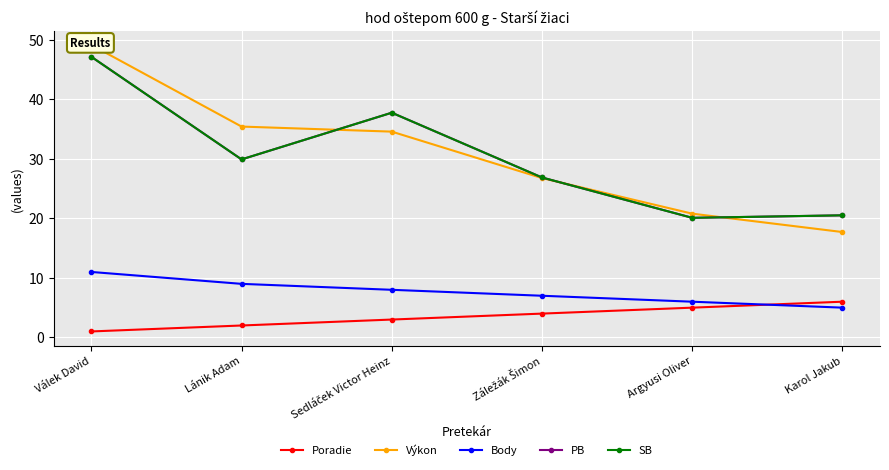

Count the number of categories in the chart.

6